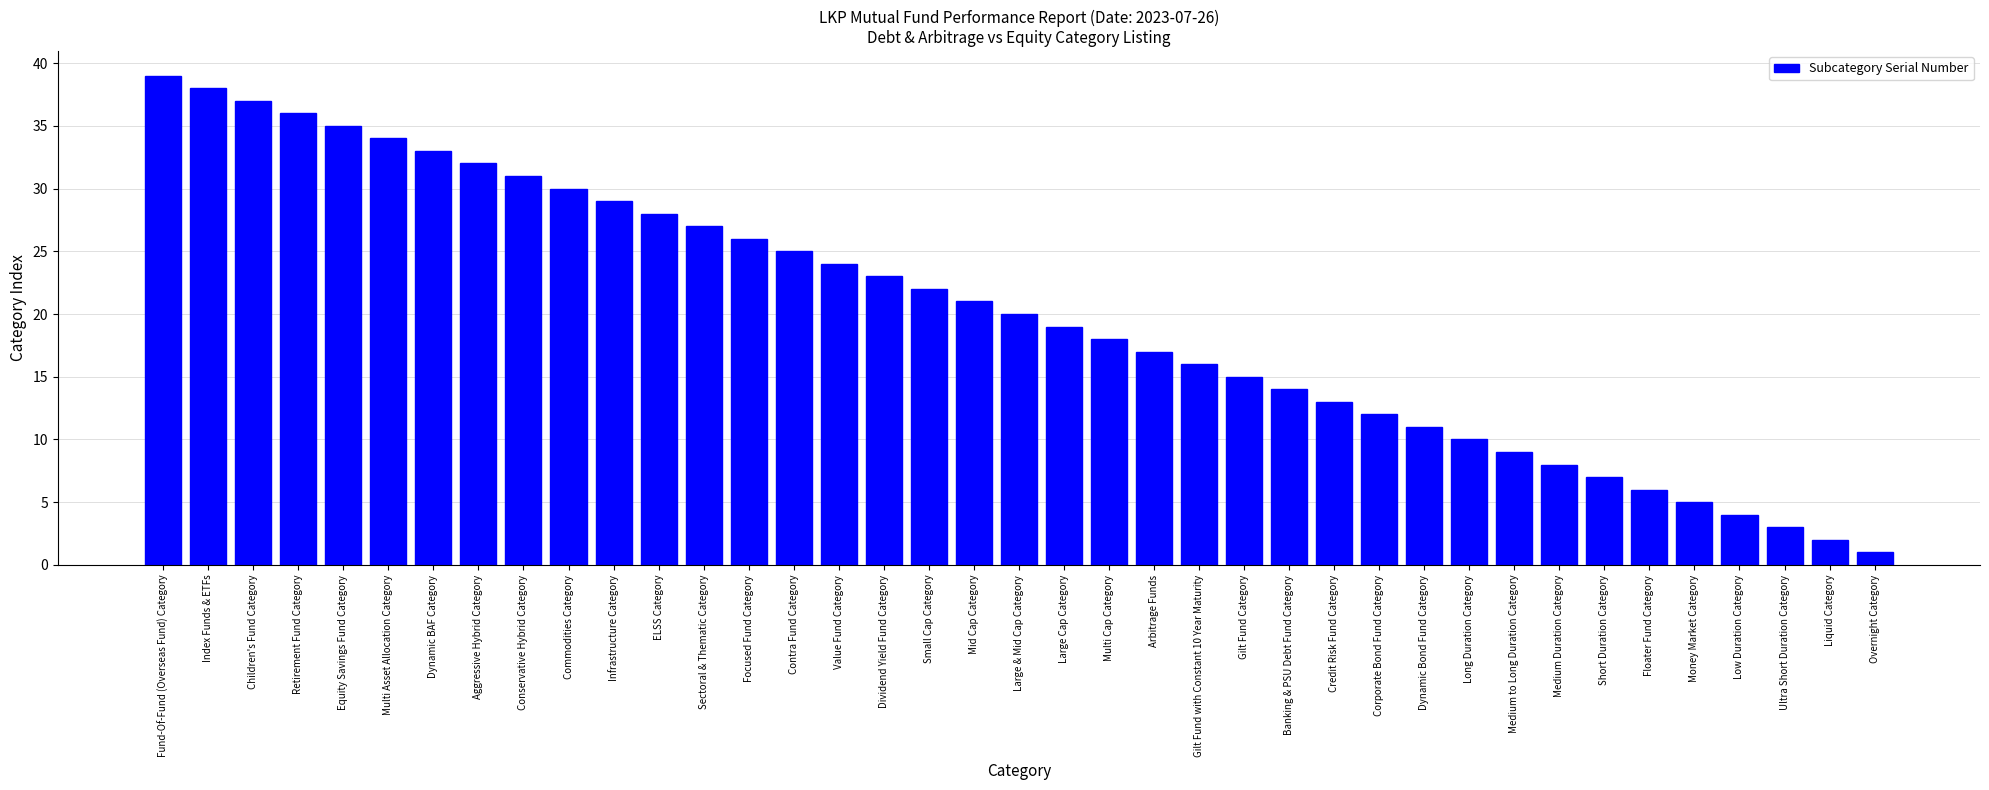

What is the difference between the maximum and minimum values?

38